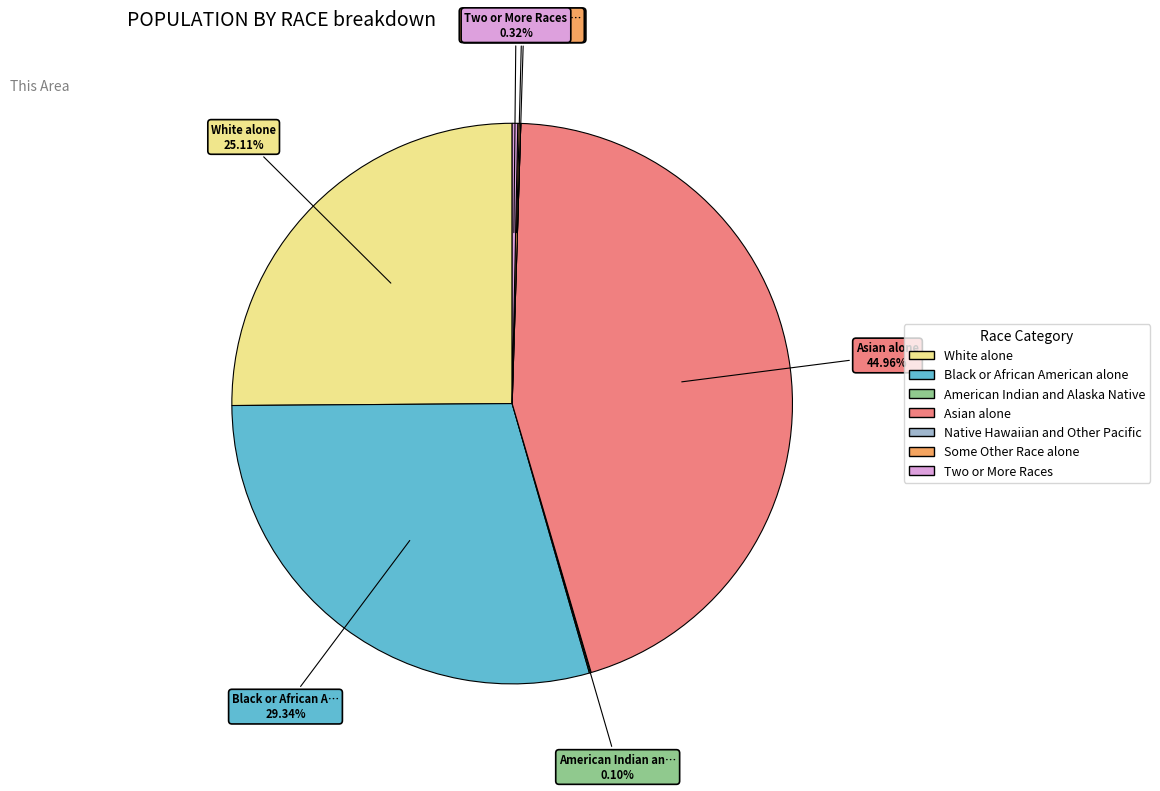

Does any single category account for the majority?

No